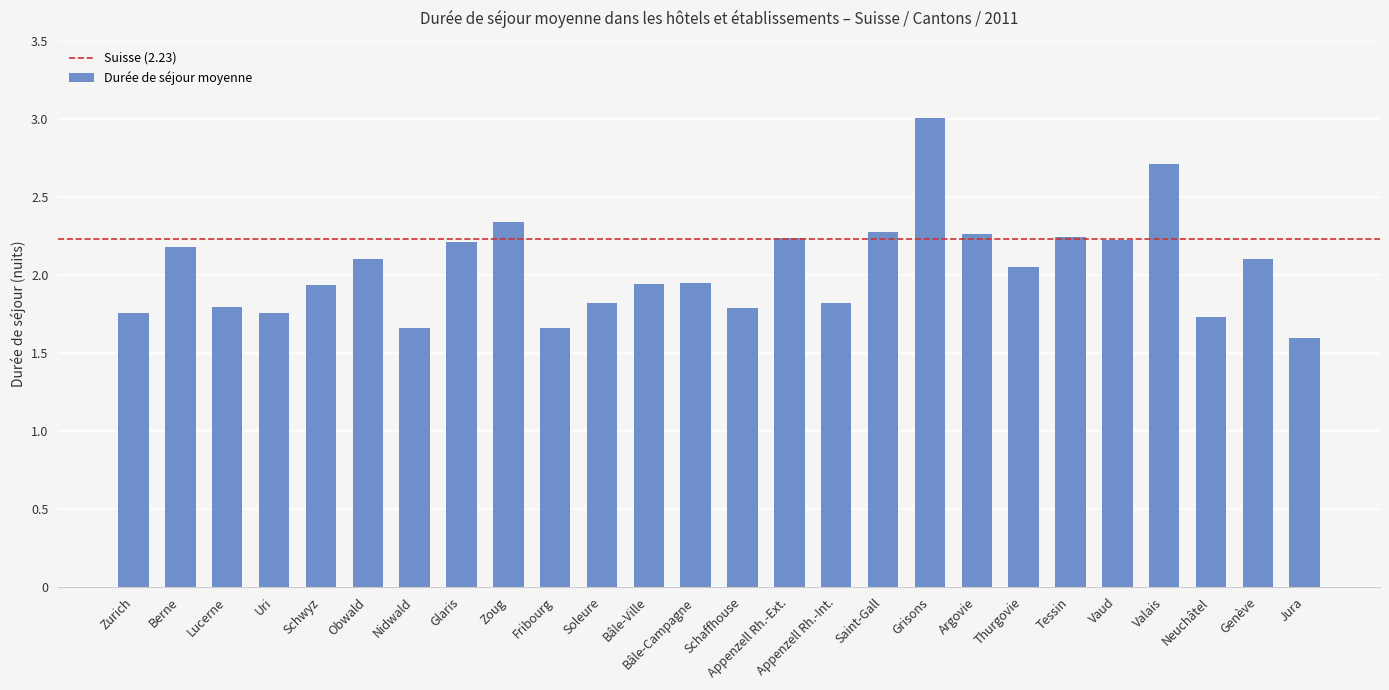

Which category has the highest value across all series?

Grisons